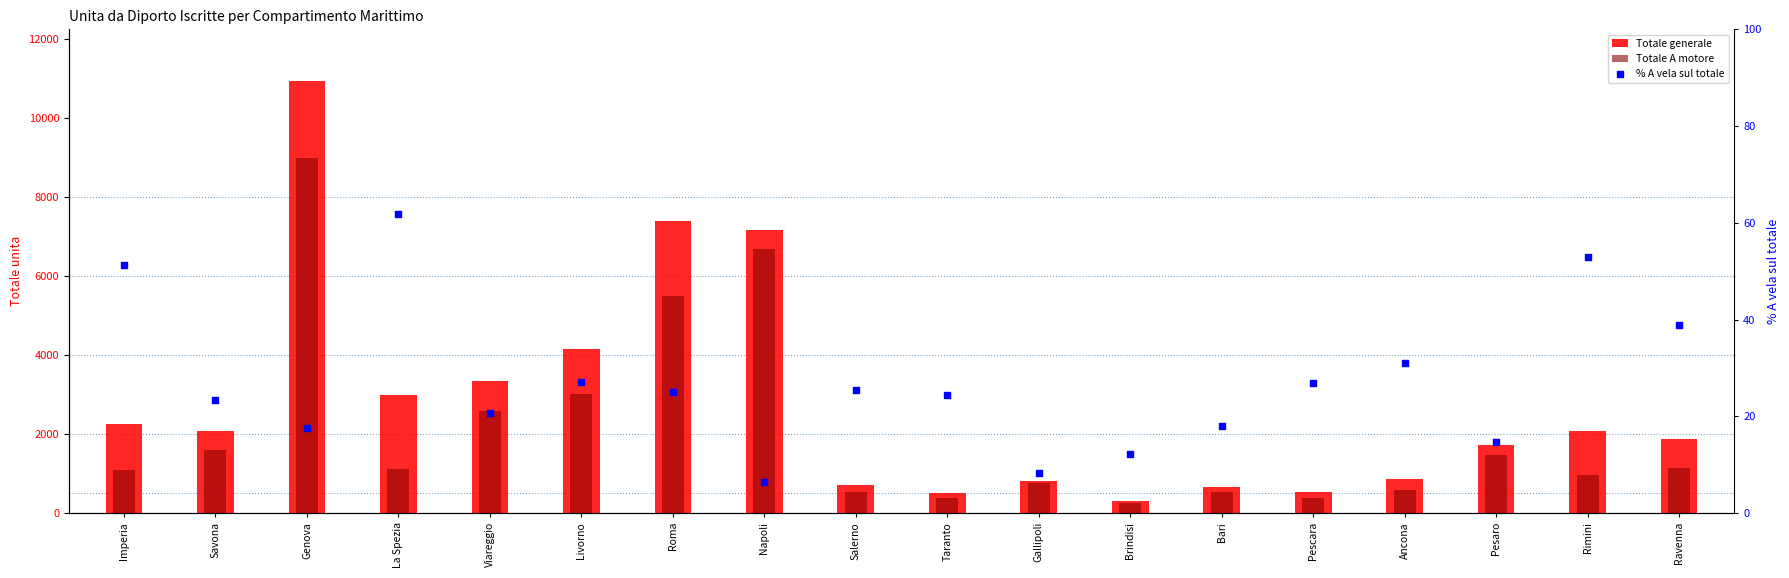

Which series reaches the maximum Y coordinate?

Totale generale